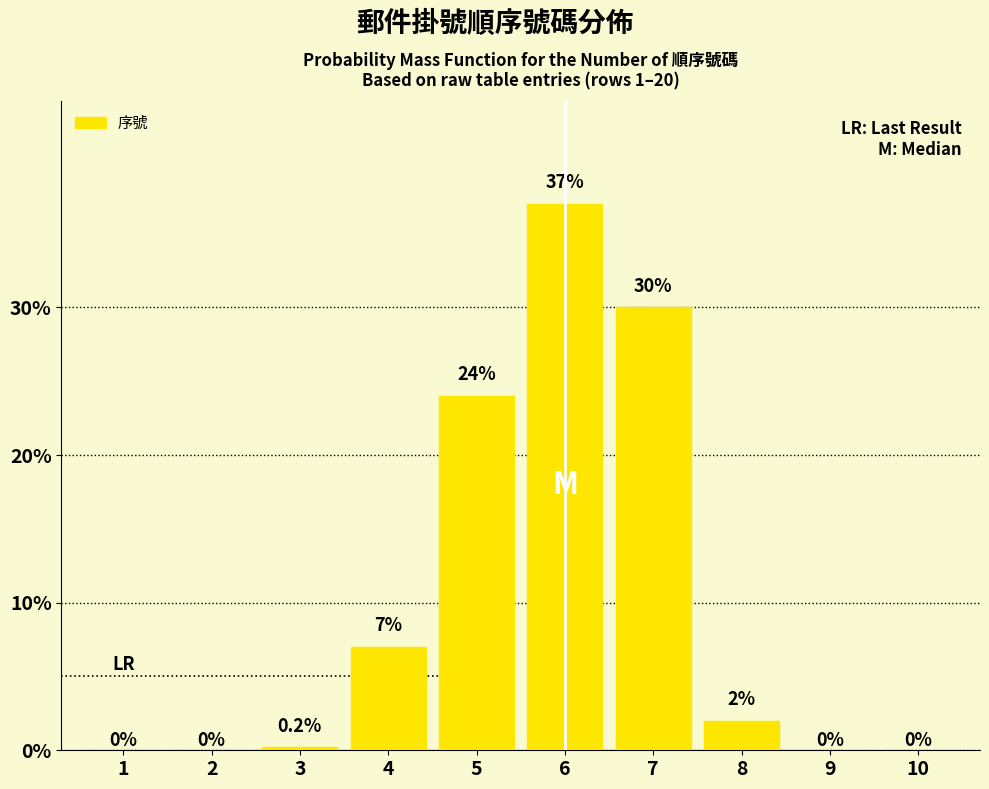

Reading left to right, extract all data points from this chart.

1=0.0	2=0.0	3=0.2	4=7.0	5=24.0	6=37.0	7=30.0	8=2.0	9=0.0	10=0.0